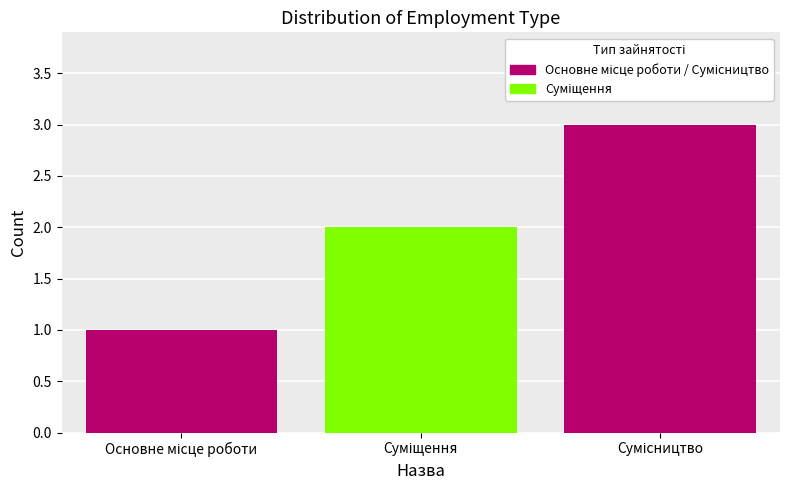

What is the maximum value shown in the chart?

3